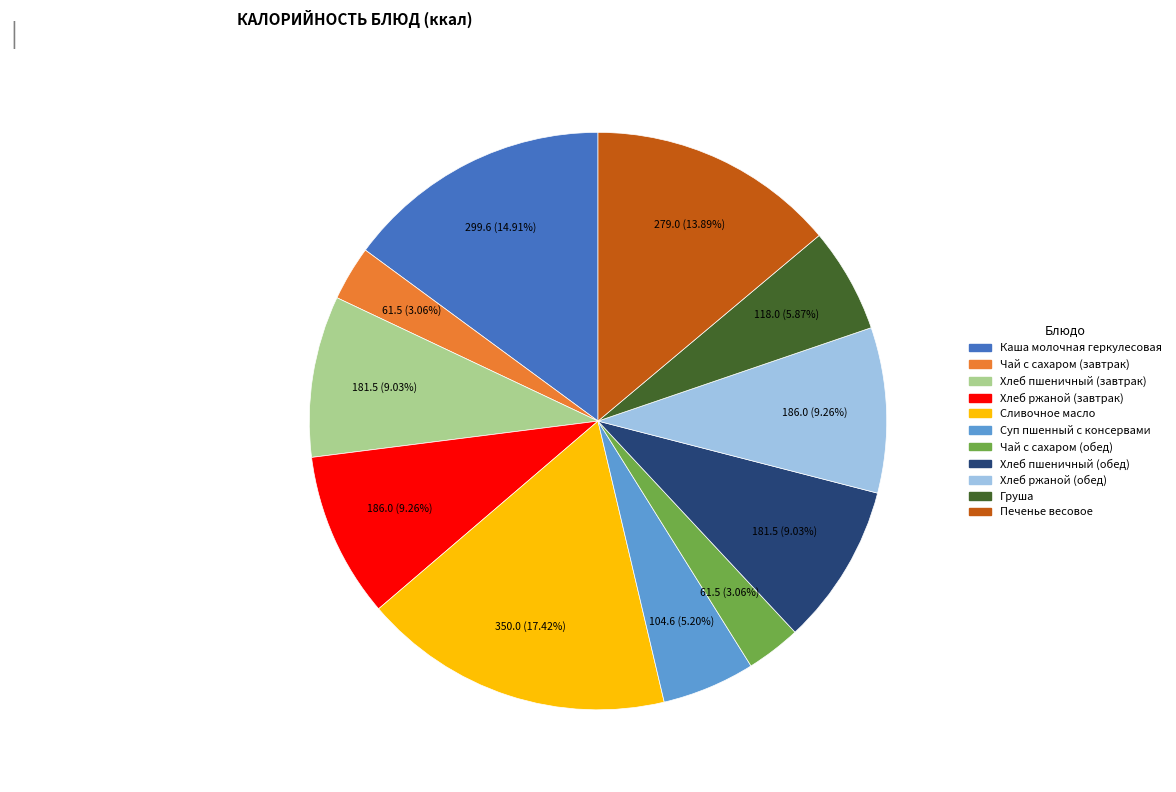

Between Хлеб пшеничный (завтрак) and Сливочное масло, which is larger?

Сливочное масло